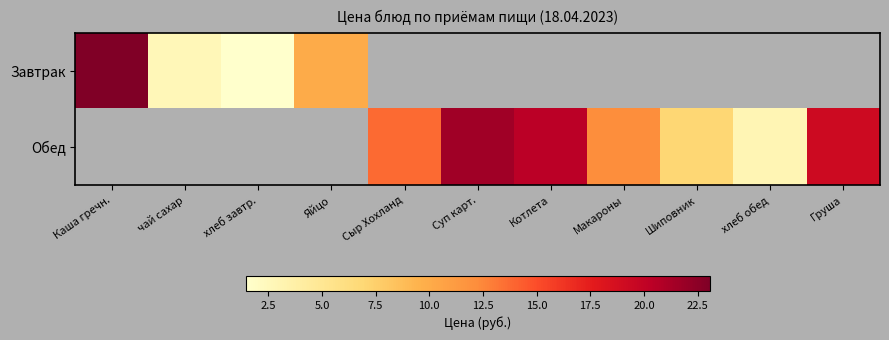

How many series are shown in this chart?

2